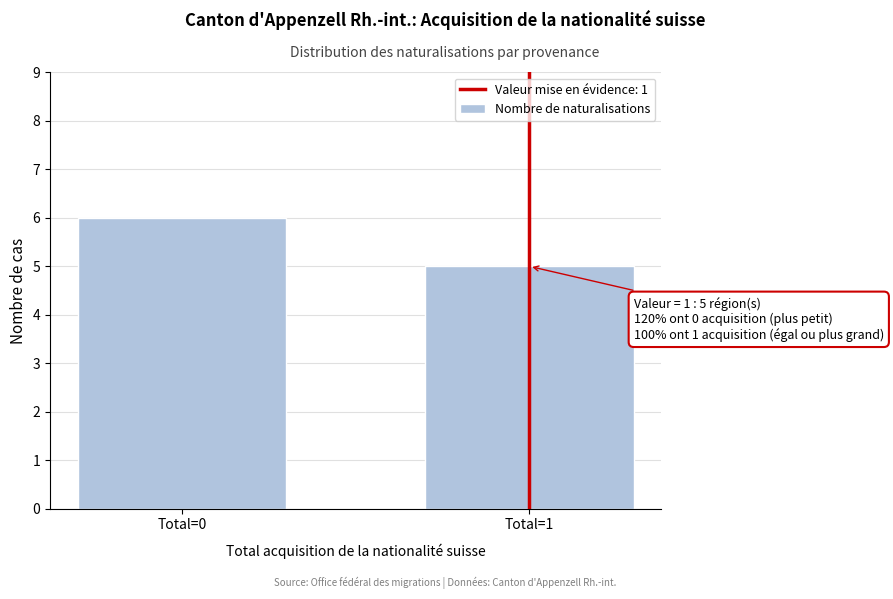

Reading right to left, transcribe all the data shown in this chart.

5	6